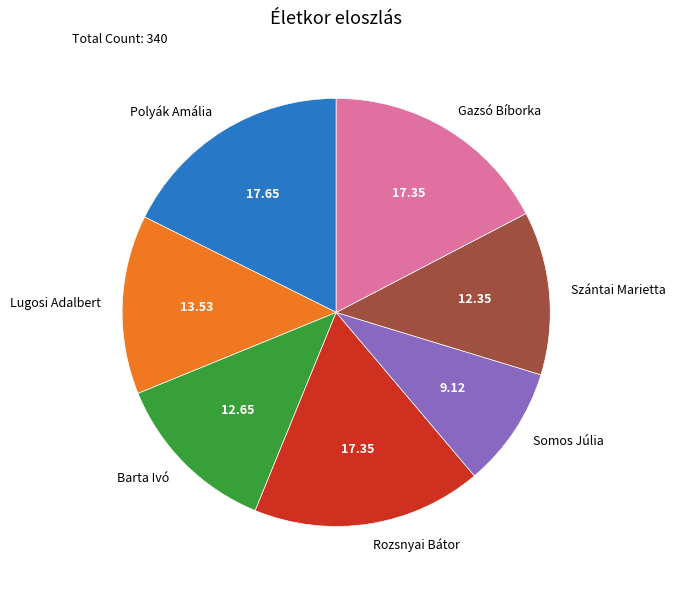

Is the sum of Gazsó Bíborka and Polyák Amália greater than half?

No